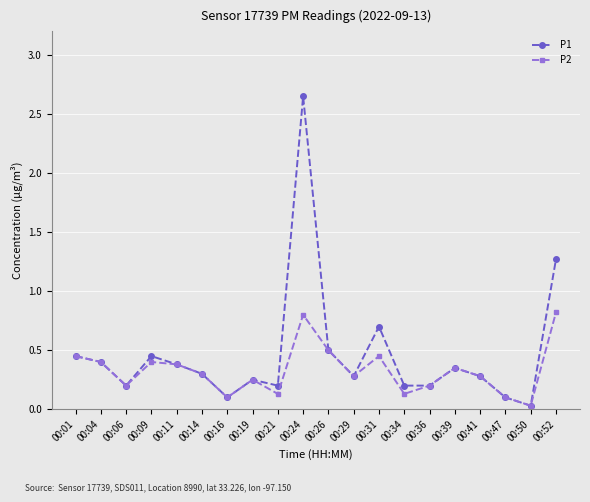

Where is P2 nearest to the value 0?

00:50